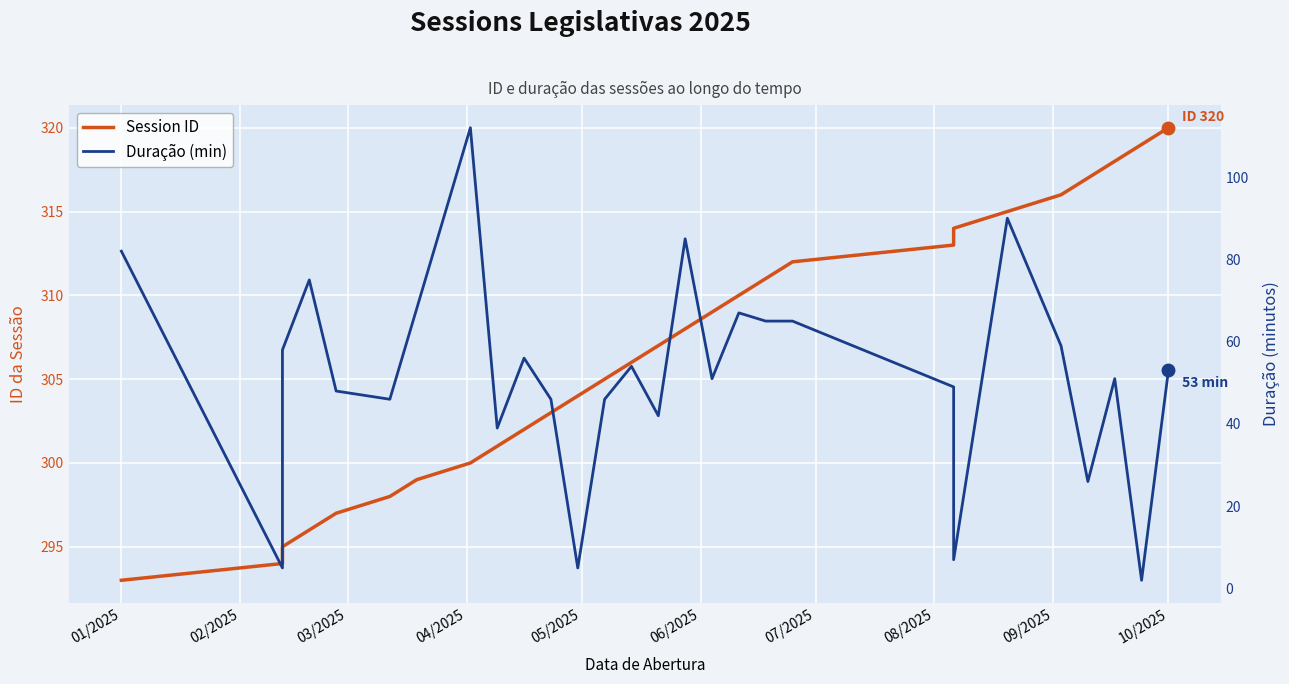

True or false: Session ID has a value of 293 at 01/2025.

True